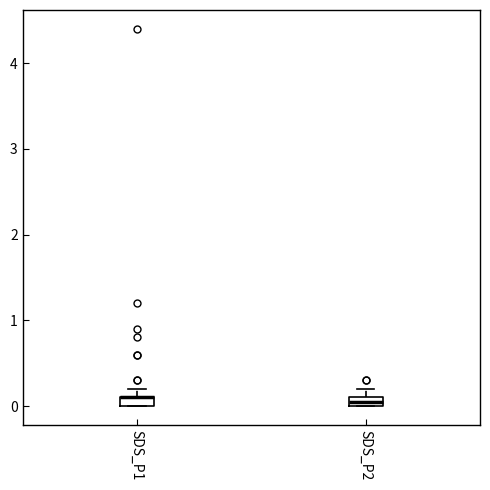

Where is the upper edge of the box for SDS_P1 on the y-axis? The values are not printed on the chart, so give them approximately, as read against the axis.

0.1